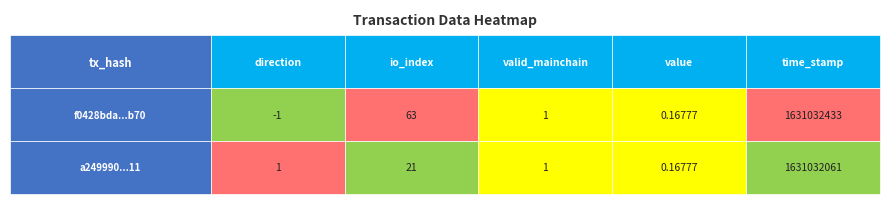

Between 3 and 4, which is larger?

4